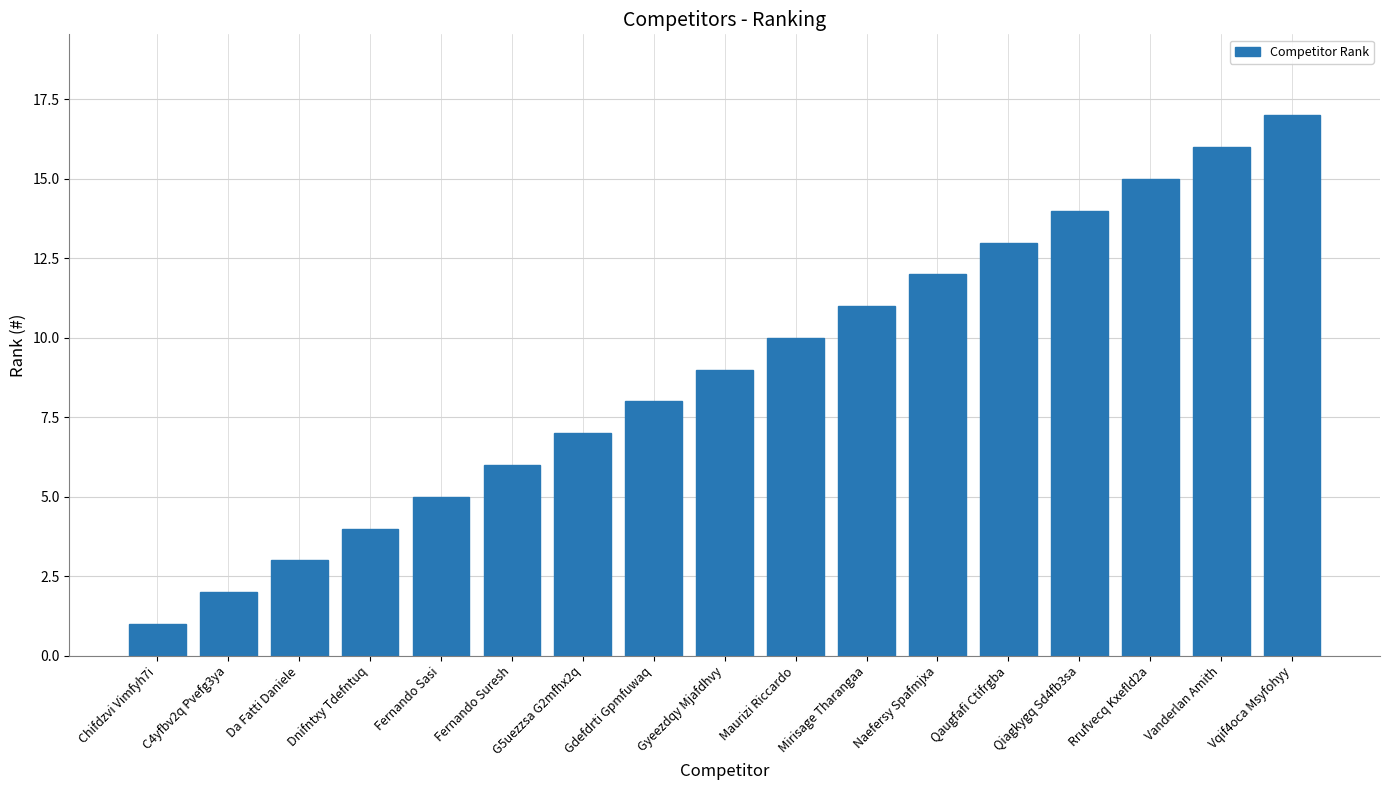

List the labels in order of value, largest first.

Vqif4oca Msyfohyy, Vanderlan Amith, Rrufvecq Kxefld2a, Qiagkygq Sd4fb3sa, Qaugfafi Ctifrgba, Naefersy Spafmjxa, Mirisage Tharangaa, Maurizi Riccardo, Gyeezdqy Mjafdhvy, Gdefdrti Gpmfuwaq, G5uezzsa G2mfhx2q, Fernando Suresh, Fernando Sasi, Dnifntxy Tdefntuq, Da Fatti Daniele, C4yfbv2q Pvefg3ya, Chifdzvi Vimfyh7i